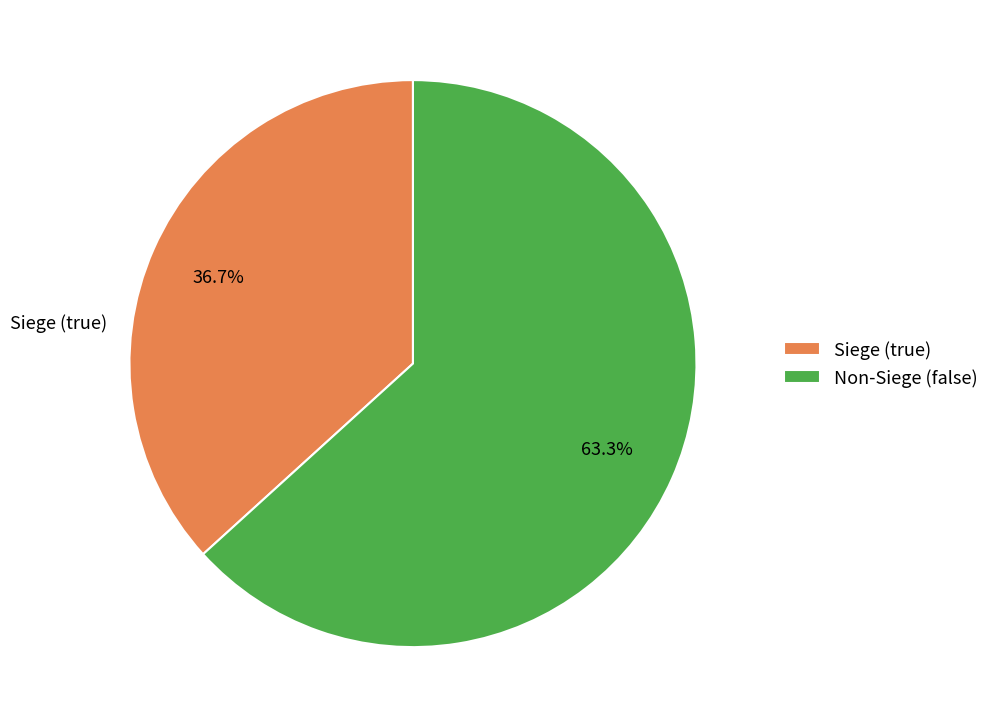

Approximately how many times larger is the value at Siege (true) compared to Non-Siege (false)?

0.6